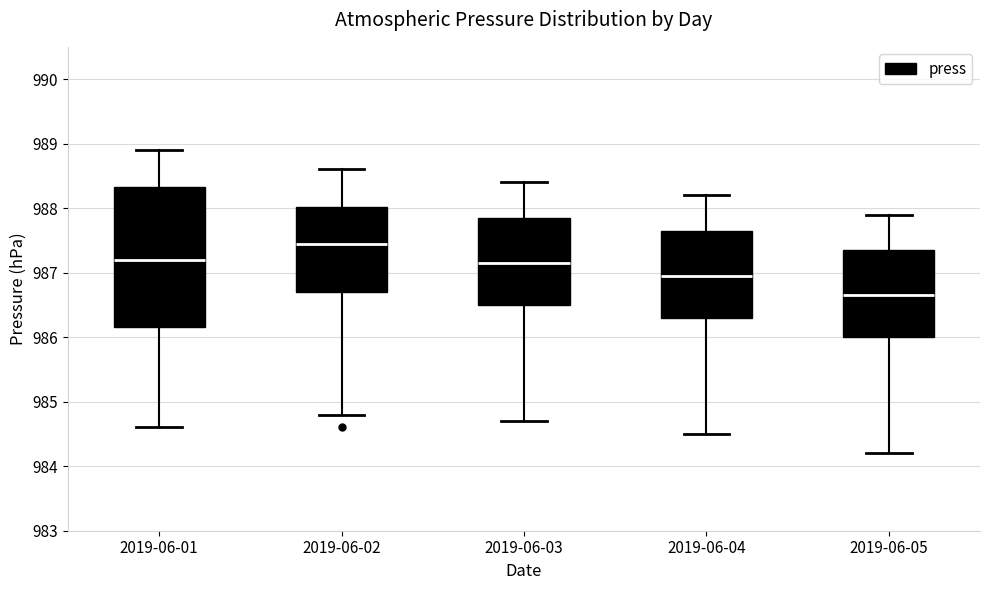

Comparing the boxes themselves (not the whiskers), which one is the tallest?

2019-06-01